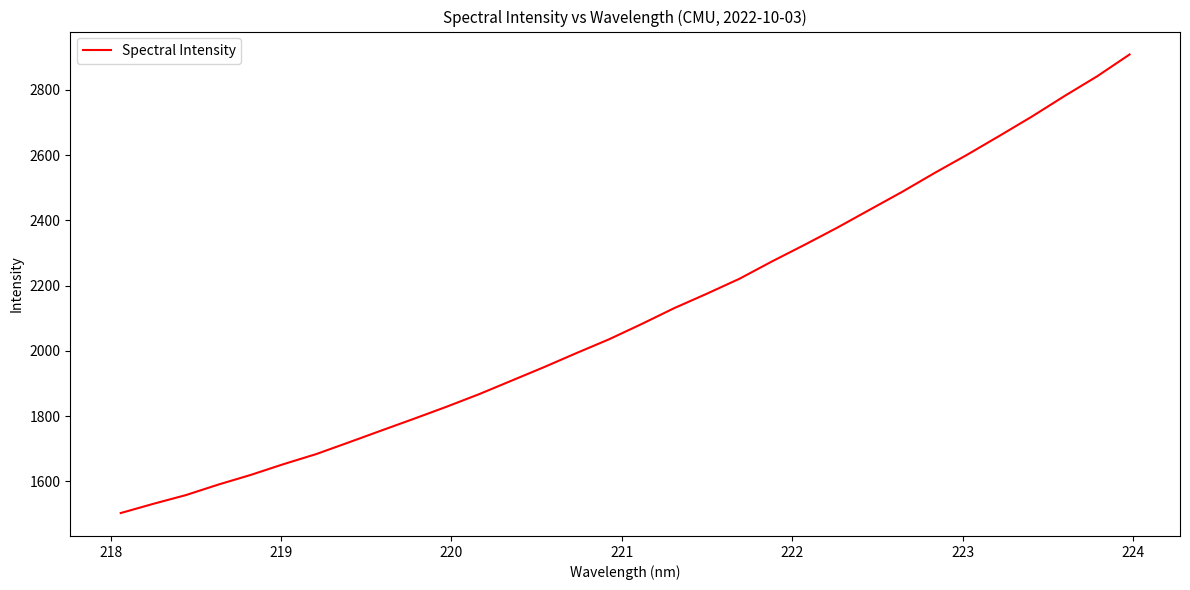

Is this an area chart (filled region under the line)?

No